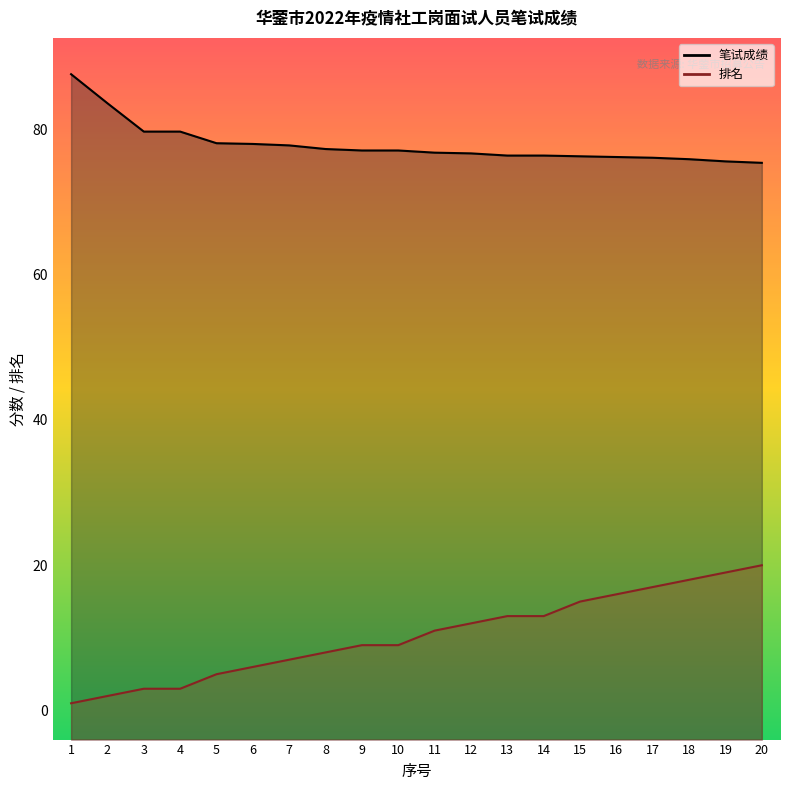

Which series has the widest spread of values?

排名